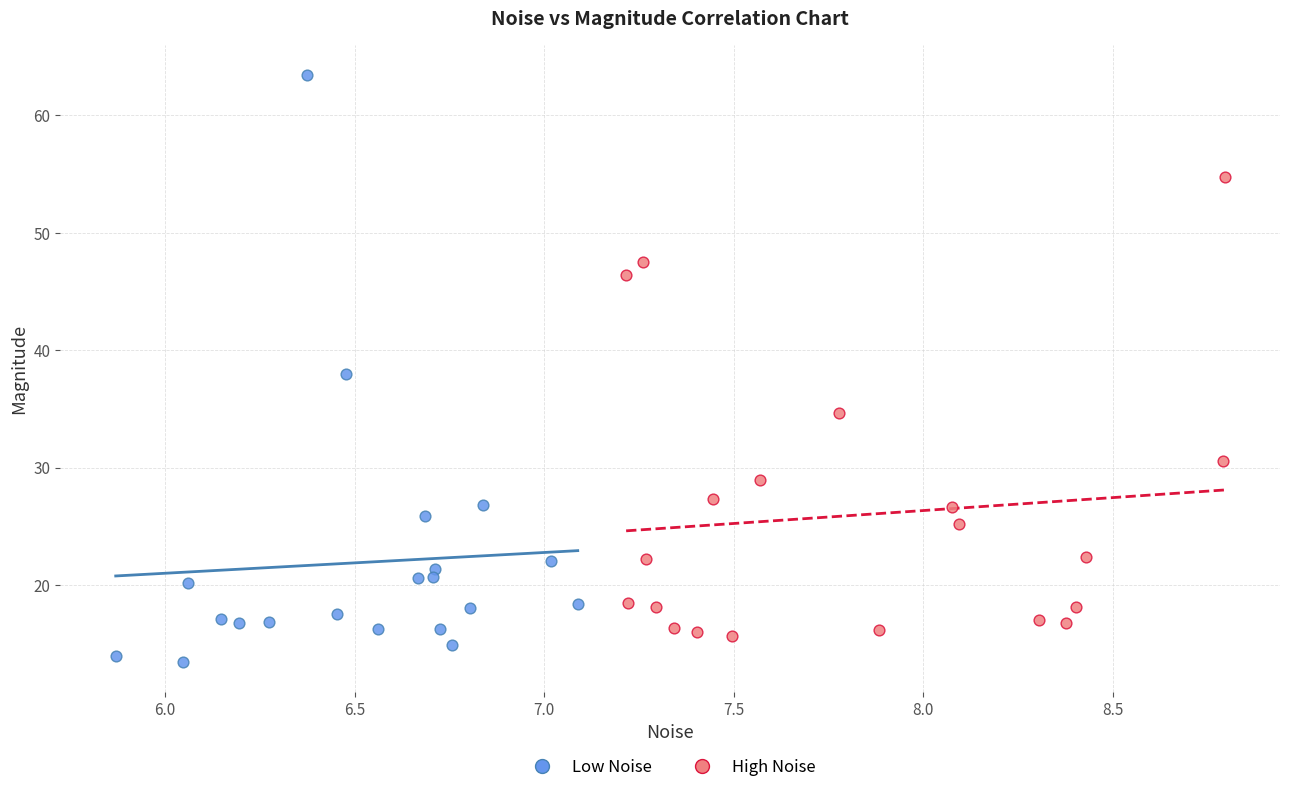

Which series reaches the maximum Y coordinate?

Low Noise